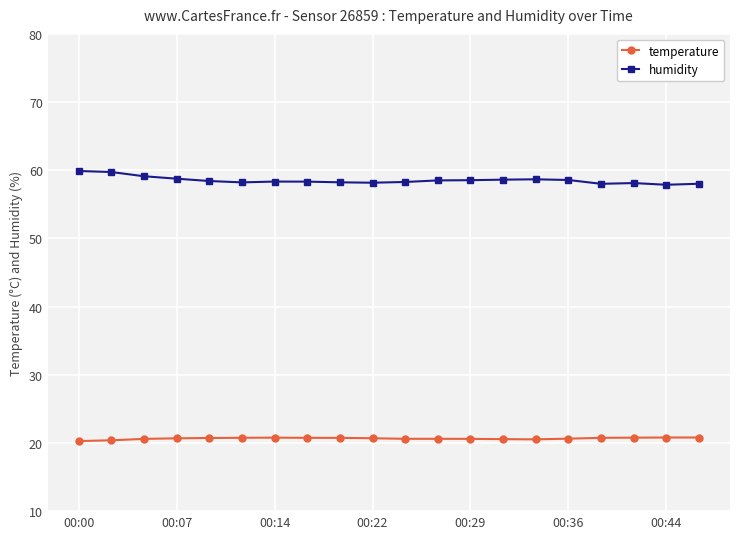

List the series in order of their peak value, highest first.

humidity, temperature